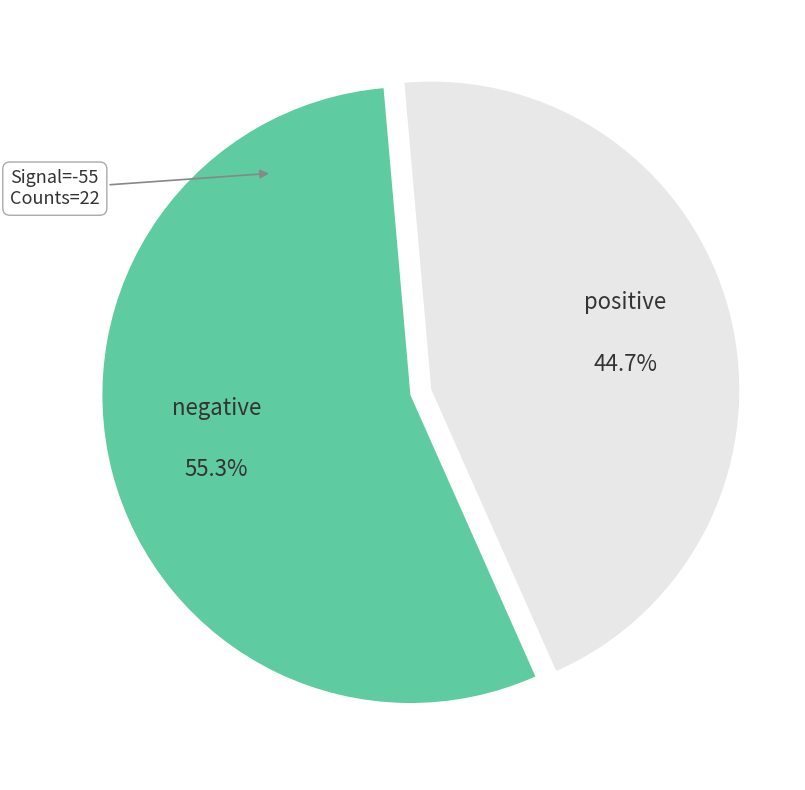

Is there a majority slice in this chart?

Yes